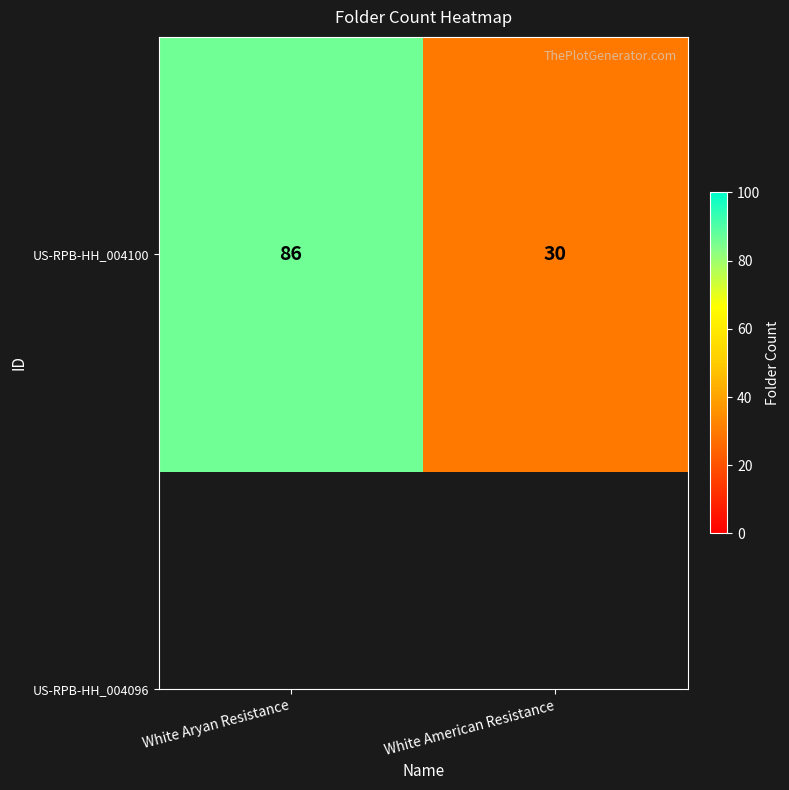

What is the maximum value shown in the chart?

86